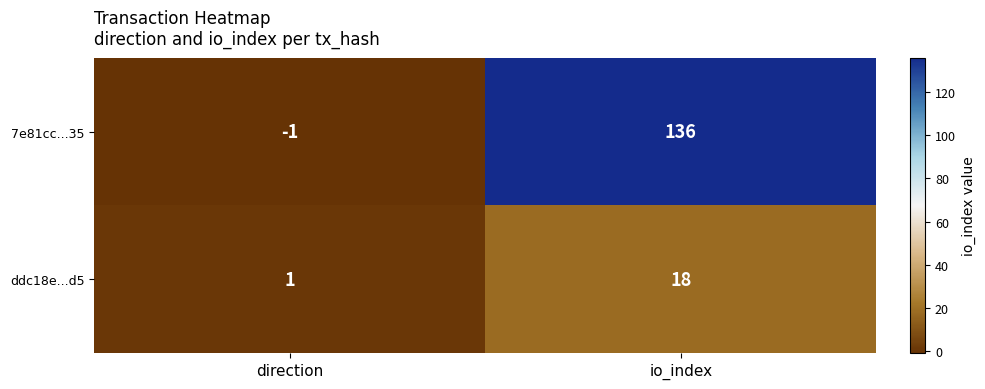

At direction, list the series in order from smallest to largest.

7e81cc...35, ddc18e...d5